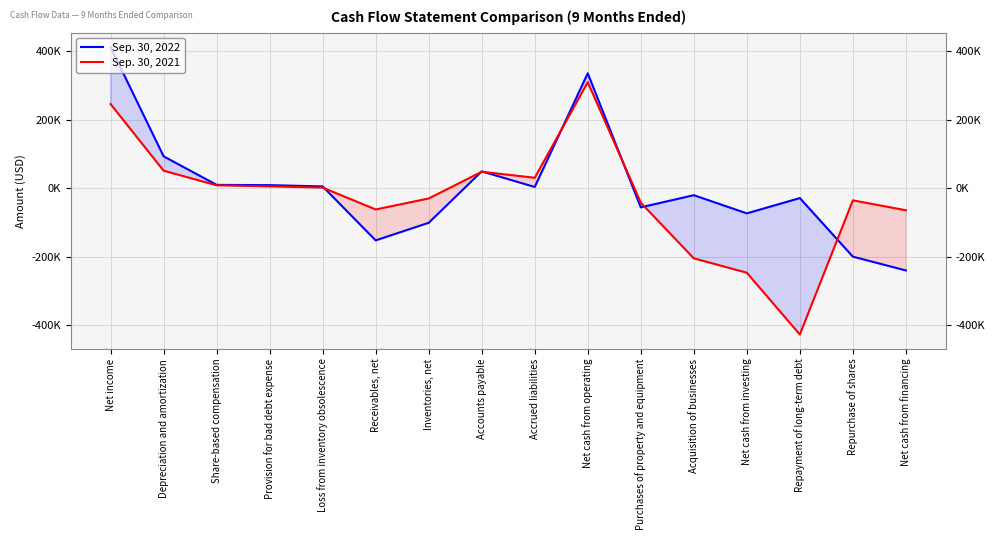

What are all the series names shown in the legend?

Sep. 30, 2022, Sep. 30, 2021